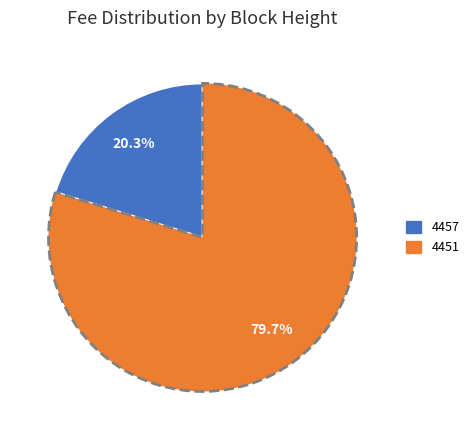

True or false: 4457 accounts for 14% of the total.

False